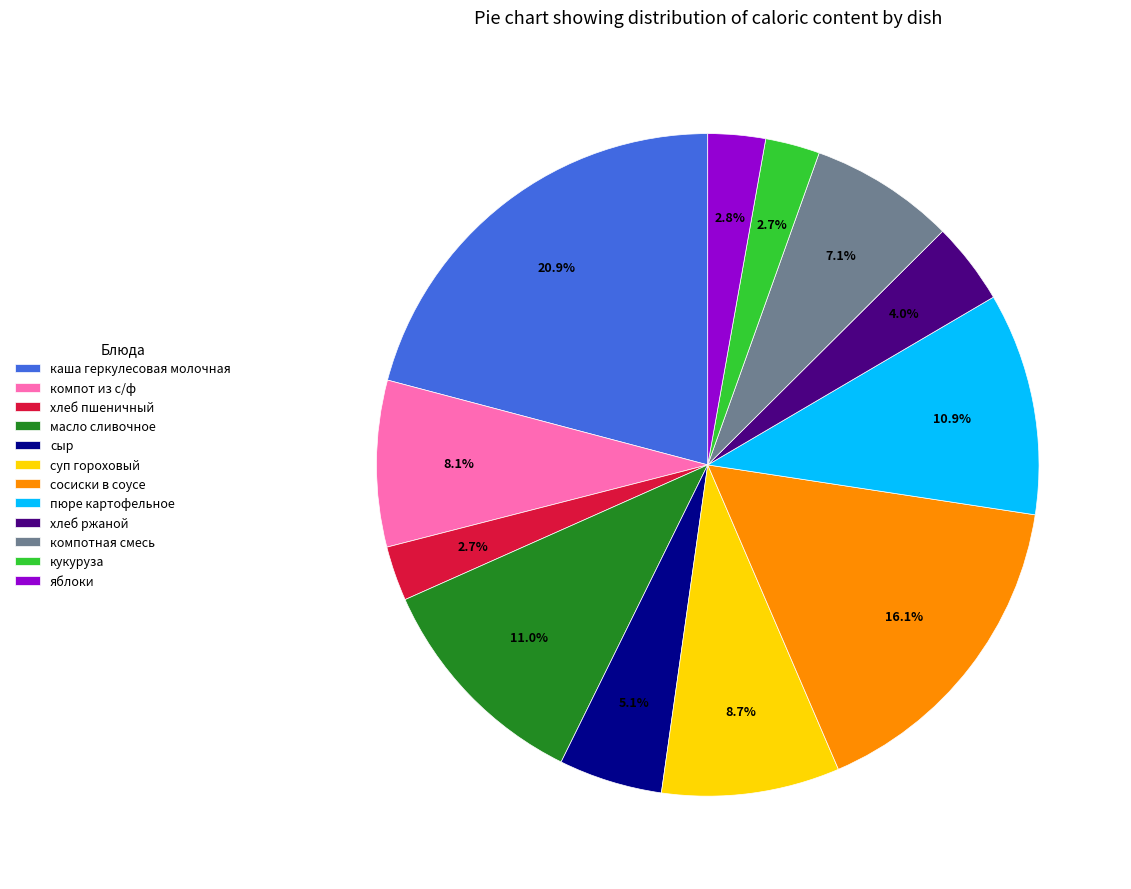

Is it true that сыр is 1% of the pie?

False